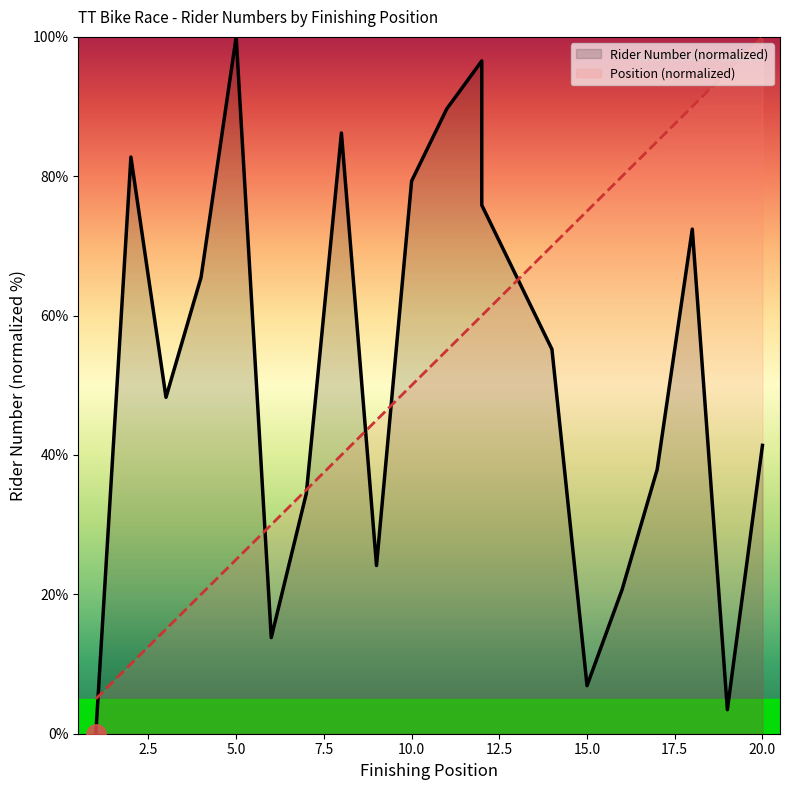

At which label does Rider Number first exceed 55?

2